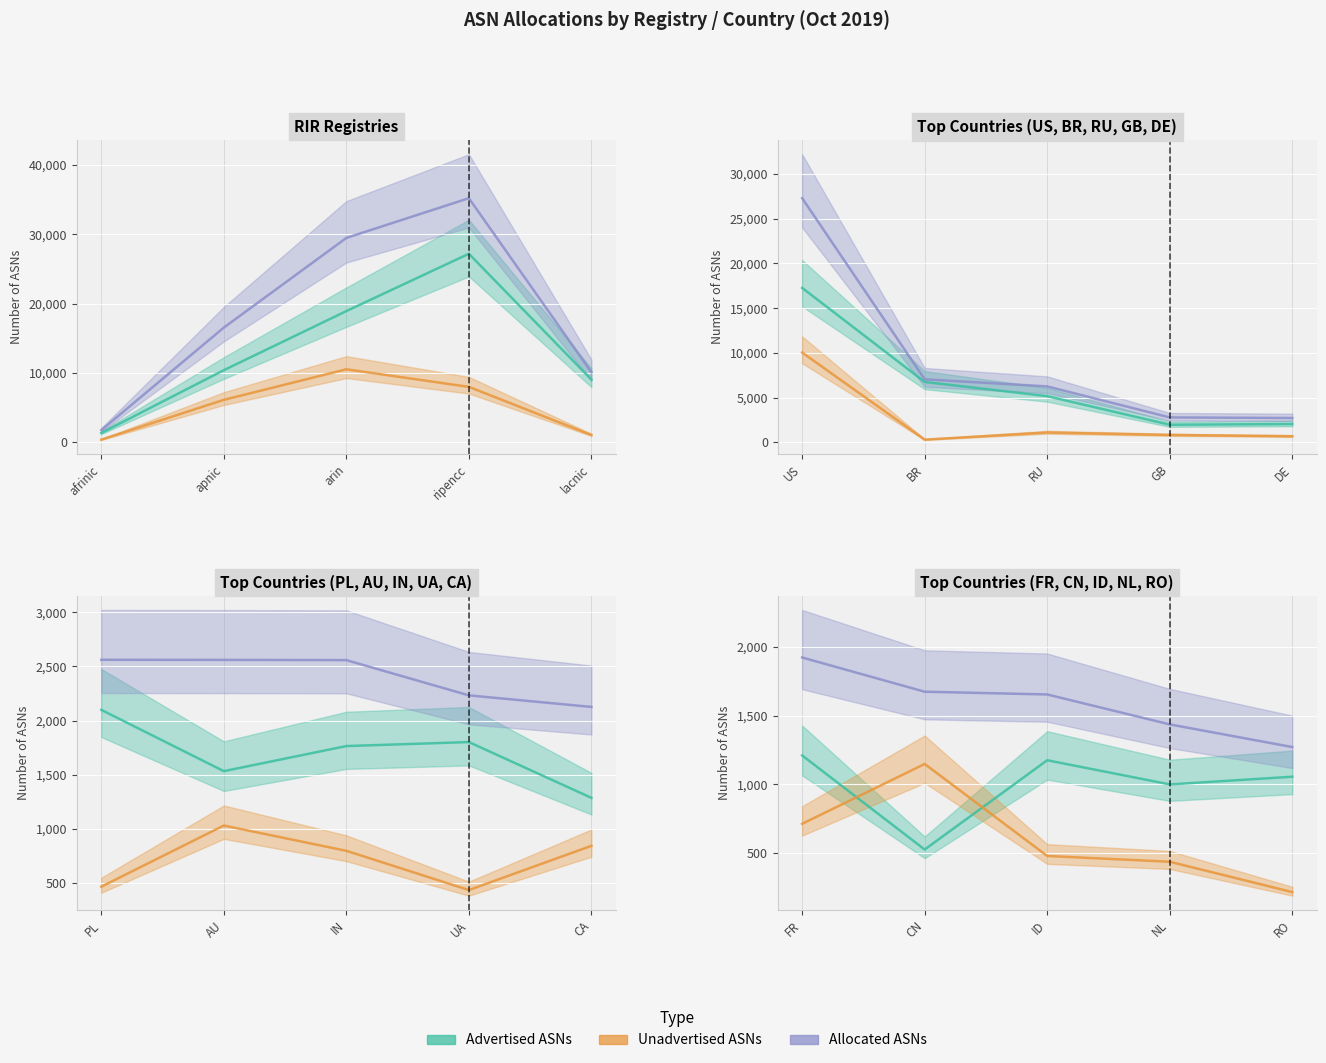

Which category has the lowest value across all series?

RO